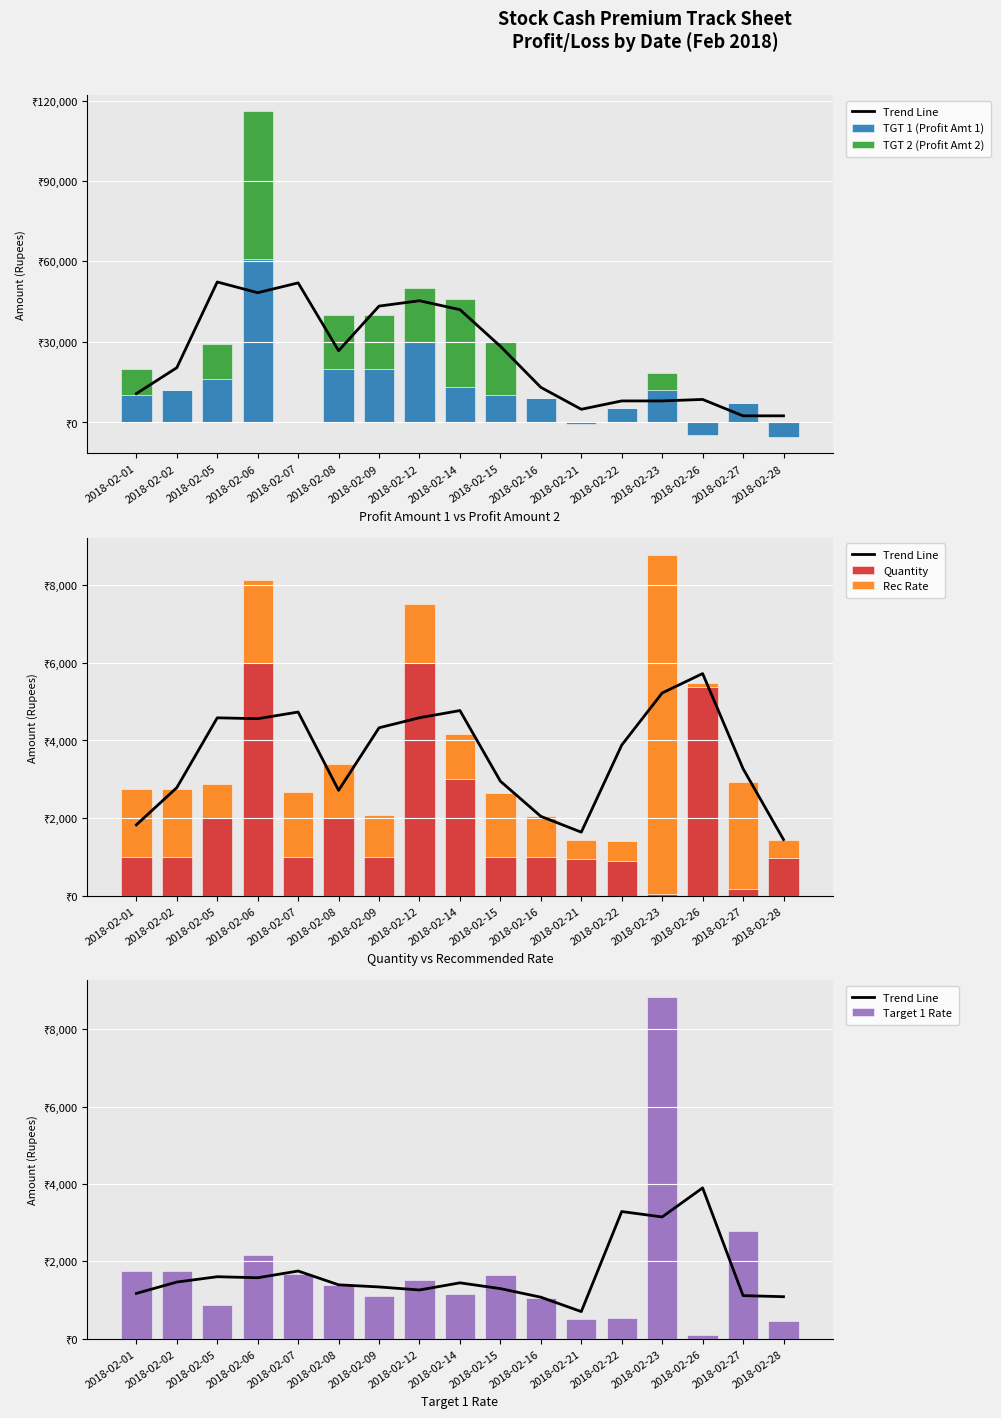

Reading right to left, extract all data points from this chart.

Trend Line: 1086.3	1114.0	3900.0	3149.3	3288.3	701.3	1073.3	1295.0	1445.0	1260.0	1338.3	1393.3	1750.3	1576.3	1603.0	1464.3	1171.7
TGT 1 (Profit Amt 1): 0.0	7095.0	0.0	11832.0	5435.0	0.0	9000.0	10000.0	13000.0	30000.0	20000.0	20000.0	0.0	61000.0	16000.0	12000.0	10000.0
TGT 2 (Profit Amt 2): 0.0	0.0	0.0	6528.0	0.0	0.0	0.0	20000.0	33000.0	20000.0	20000.0	20000.0	0.0	55000.0	13000.0	0.0	10000.0
Quantity: 974.0	172.0	5382.0	51.0	891.0	950.0	1000.0	1000.0	3000.0	6000.0	1000.0	2000.0	1000.0	6000.0	2000.0	1000.0	1000.0
Rec Rate: 462.0	2750.0	84.0	8722.0	533.0	499.0	1056.0	1645.0	1159.0	1505.0	1090.0	1385.0	1680.0	2130.0	870.0	1748.0	1745.0
Target 1 Rate: 468.0	2791.0	83.0	8826.0	539.0	500.0	1065.0	1655.0	1165.0	1515.0	1100.0	1400.0	1680.0	2171.0	878.0	1760.0	1755.0